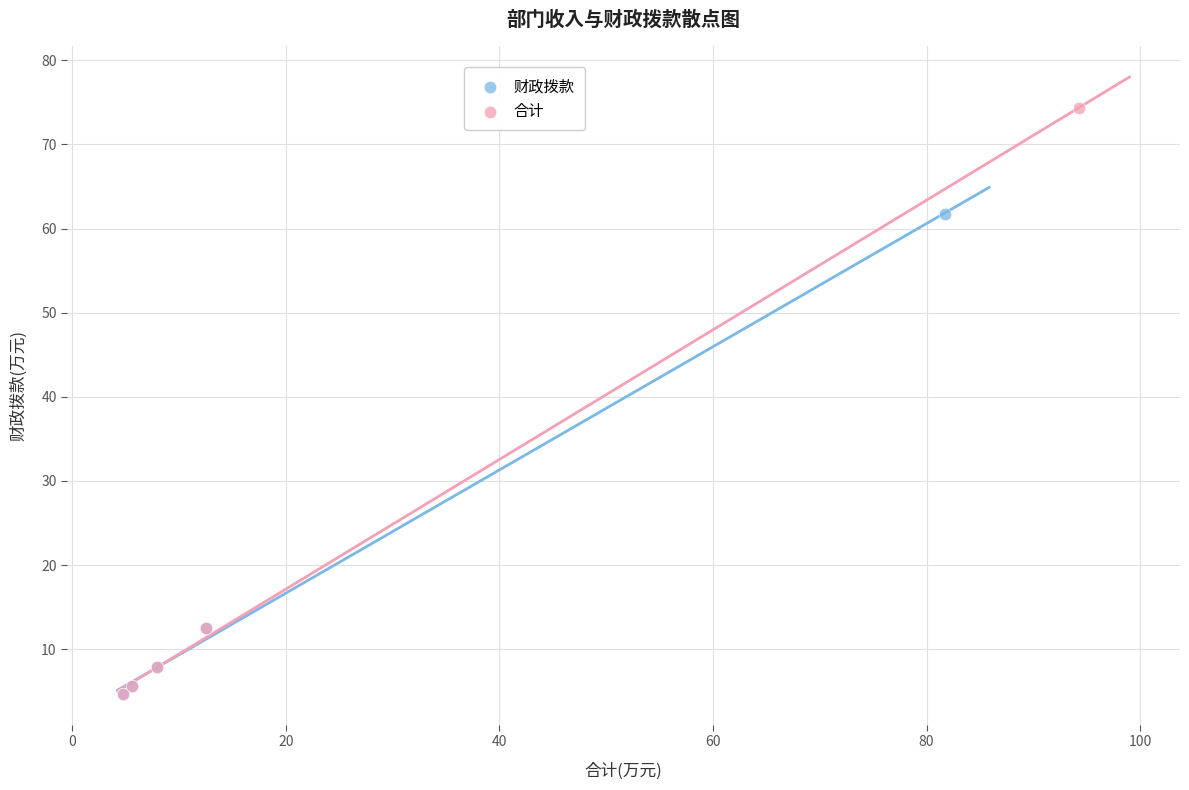

Which series has the largest Y range (max minus min)?

合计